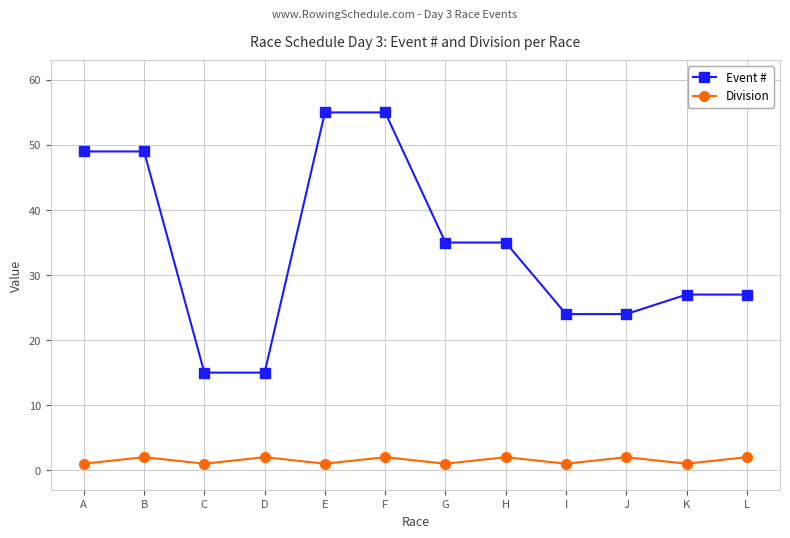

Which series has the largest range (max minus min)?

Event #